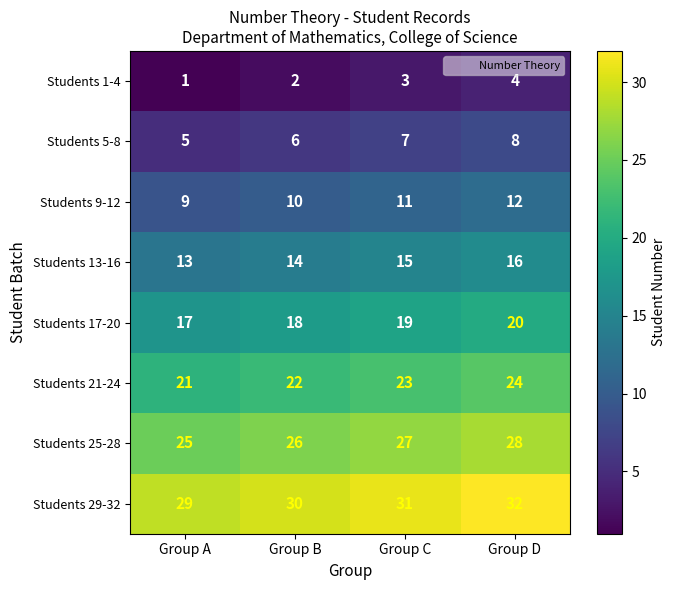

How many distinct data groups are displayed?

8